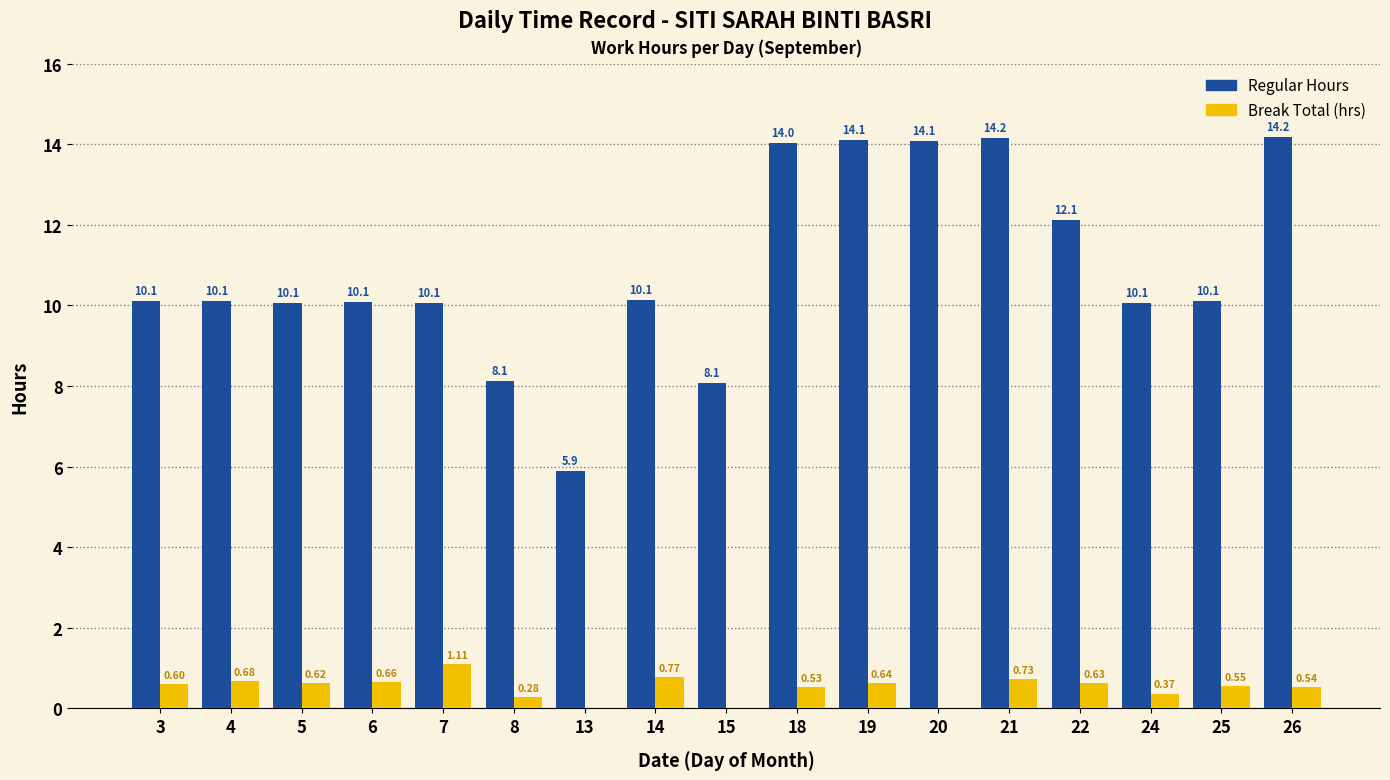

What is the sum of the Regular Hours values at 21 and 14?

24.3